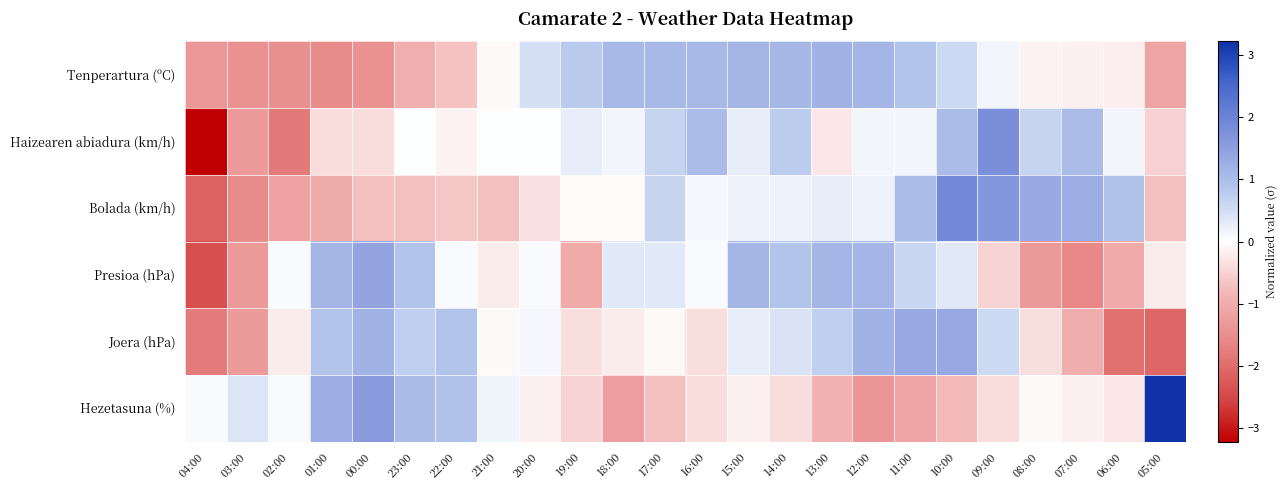

Reading left to right, what are all the values shown in this chart?

Tenperartura (ºC): 04:00=-1.3	03:00=-1.5	02:00=-1.5	01:00=-1.5	00:00=-1.5	23:00=-1.0	22:00=-0.7	21:00=-0.1	20:00=0.5	19:00=0.8	18:00=1.1	17:00=1.1	16:00=1.1	15:00=1.1	14:00=1.1	13:00=1.2	12:00=1.1	11:00=0.9	10:00=0.6	09:00=0.2	08:00=-0.1	07:00=-0.2	06:00=-0.2	05:00=-1.2
Haizearen abiadura (km/h): 04:00=-3.2	03:00=-1.3	02:00=-1.8	01:00=-0.4	00:00=-0.4	23:00=0.0	22:00=-0.1	21:00=0.0	20:00=0.0	19:00=0.3	18:00=0.1	17:00=0.6	16:00=1.0	15:00=0.3	14:00=0.8	13:00=-0.3	12:00=0.1	11:00=0.1	10:00=1.0	09:00=1.8	08:00=0.6	07:00=1.0	06:00=0.1	05:00=-0.5
Bolada (km/h): 04:00=-2.1	03:00=-1.5	02:00=-1.2	01:00=-1.0	00:00=-0.7	23:00=-0.7	22:00=-0.6	21:00=-0.7	20:00=-0.3	19:00=-0.0	18:00=-0.0	17:00=0.7	16:00=0.1	15:00=0.2	14:00=0.2	13:00=0.3	12:00=0.2	11:00=1.0	10:00=1.9	09:00=1.6	08:00=1.3	07:00=1.3	06:00=1.0	05:00=-0.7
Presioa (hPa): 04:00=-2.4	03:00=-1.3	02:00=0.1	01:00=1.2	00:00=1.4	23:00=0.9	22:00=0.1	21:00=-0.2	20:00=0.1	19:00=-1.0	18:00=0.3	17:00=0.3	16:00=0.1	15:00=1.2	14:00=0.9	13:00=1.2	12:00=1.2	11:00=0.6	10:00=0.3	09:00=-0.5	08:00=-1.3	07:00=-1.6	06:00=-1.0	05:00=-0.2
Joera (hPa): 04:00=-1.8	03:00=-1.3	02:00=-0.2	01:00=0.9	00:00=1.2	23:00=0.7	22:00=0.9	21:00=-0.1	20:00=0.1	19:00=-0.4	18:00=-0.2	17:00=-0.1	16:00=-0.4	15:00=0.3	14:00=0.4	13:00=0.7	12:00=1.2	11:00=1.4	10:00=1.4	09:00=0.6	08:00=-0.4	07:00=-1.0	06:00=-1.9	05:00=-2.1
Hezetasuna (%): 04:00=0.1	03:00=0.4	02:00=0.1	01:00=1.3	00:00=1.6	23:00=1.0	22:00=0.9	21:00=0.2	20:00=-0.2	19:00=-0.5	18:00=-1.3	17:00=-0.7	16:00=-0.4	15:00=-0.2	14:00=-0.4	13:00=-0.9	12:00=-1.4	11:00=-1.1	10:00=-0.8	09:00=-0.4	08:00=-0.1	07:00=-0.2	06:00=-0.3	05:00=3.2